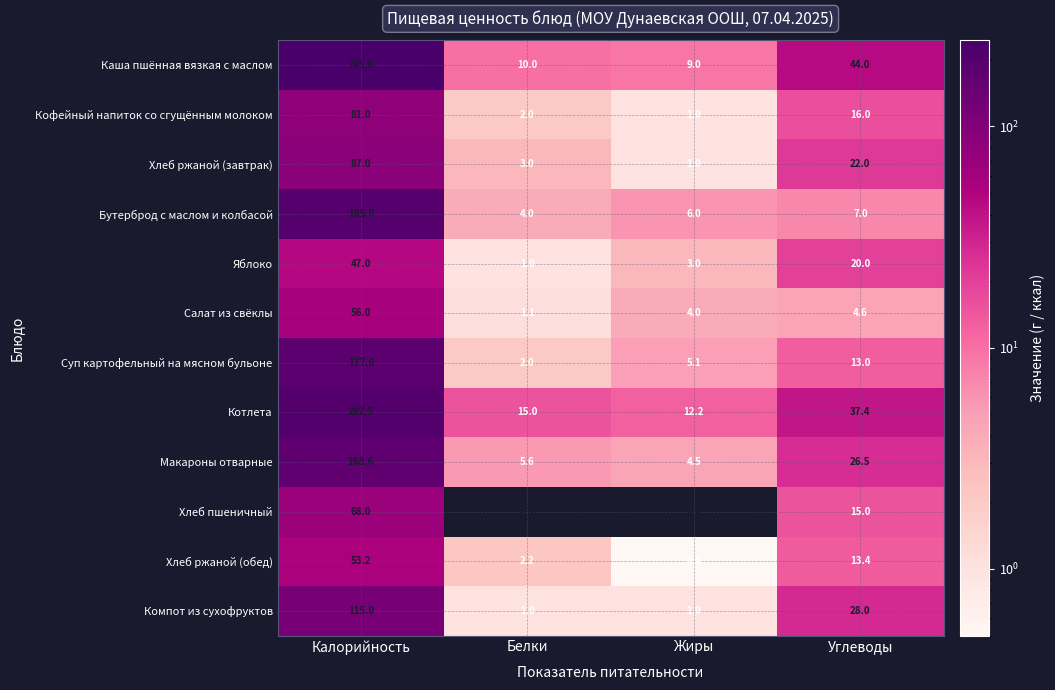

True or false: Хлеб пшеничный has a value of 22.7 at Углеводы.

False